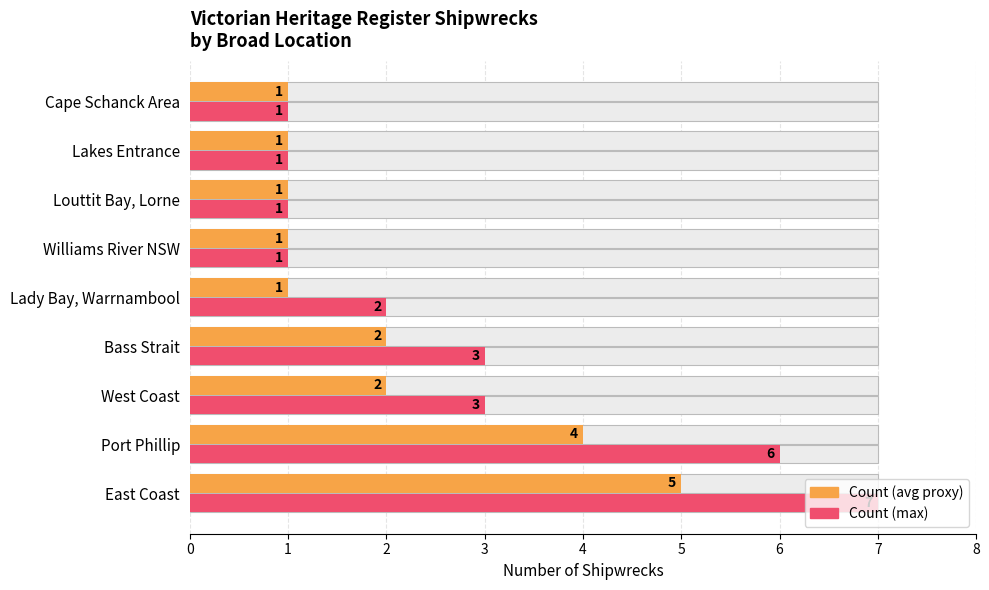

Rank the series at Cape Schanck Area from lowest to highest value.

Count (avg proxy), Count (max)